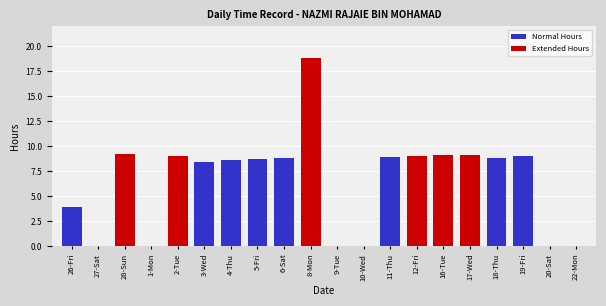

What is the average value?

6.5